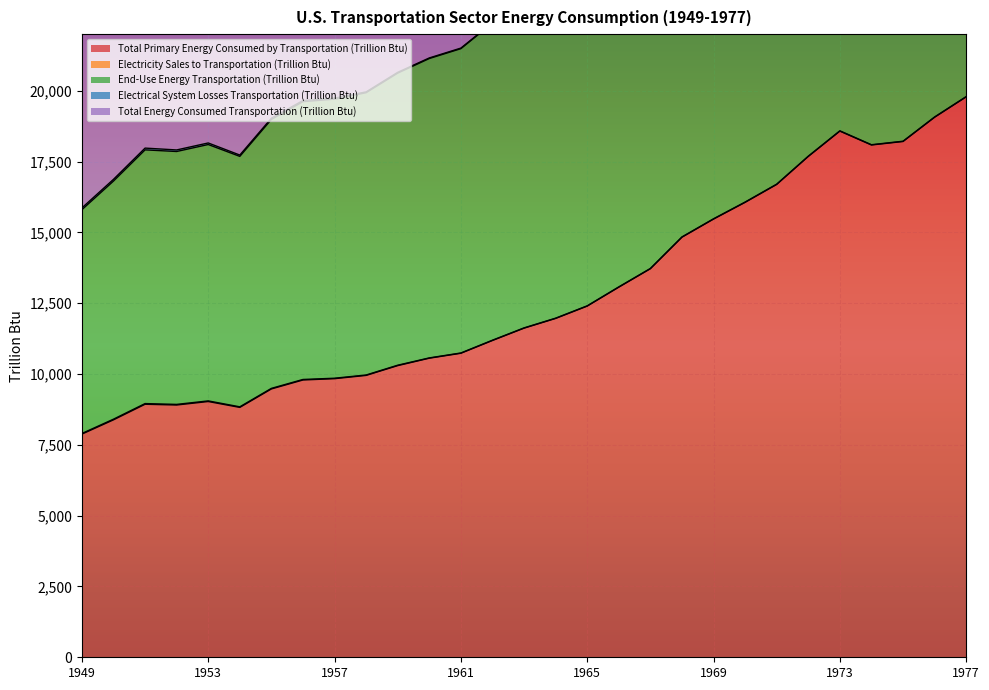

Where is Total Primary Energy Consumed by Transportation (Trillion Btu) nearest to the value 13832?

1967